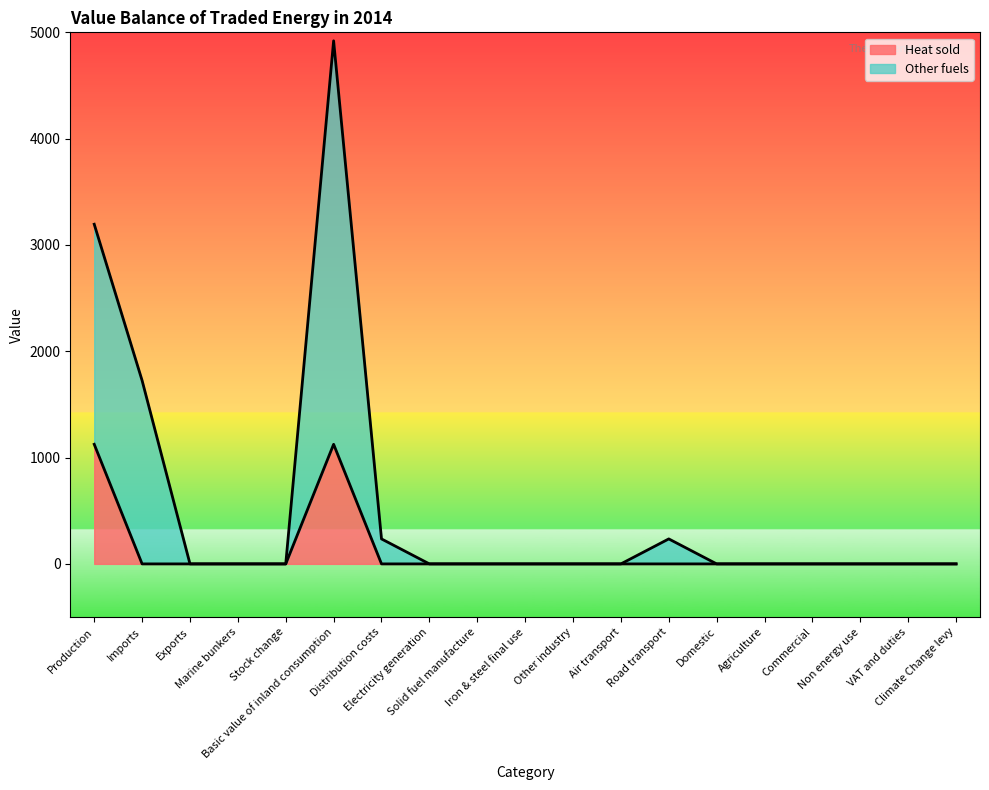

True or false: Other fuels has more than 2 points higher than both neighbors.

False